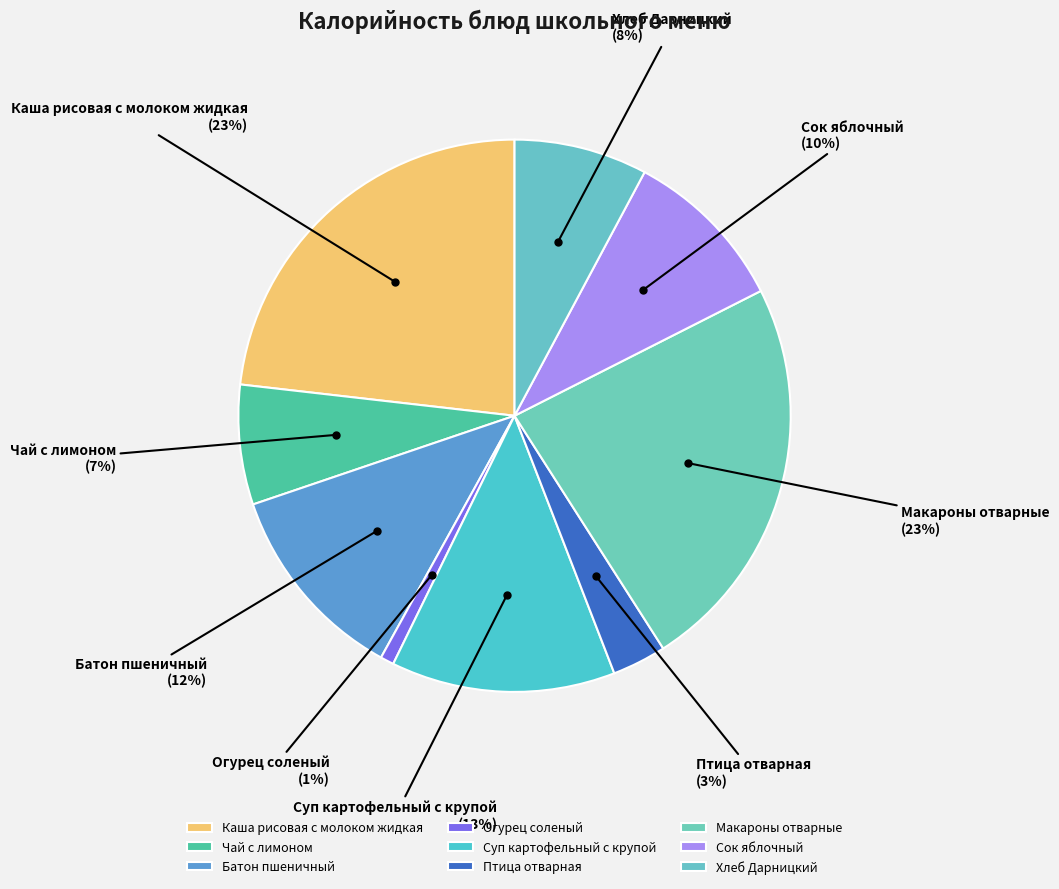

How many slices are in this pie chart?

9